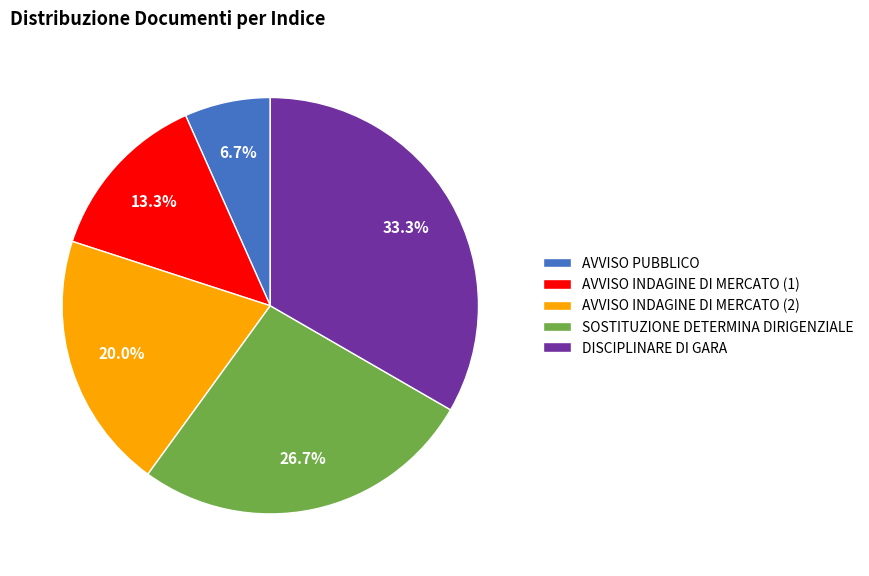

How many segments does this pie chart have?

5